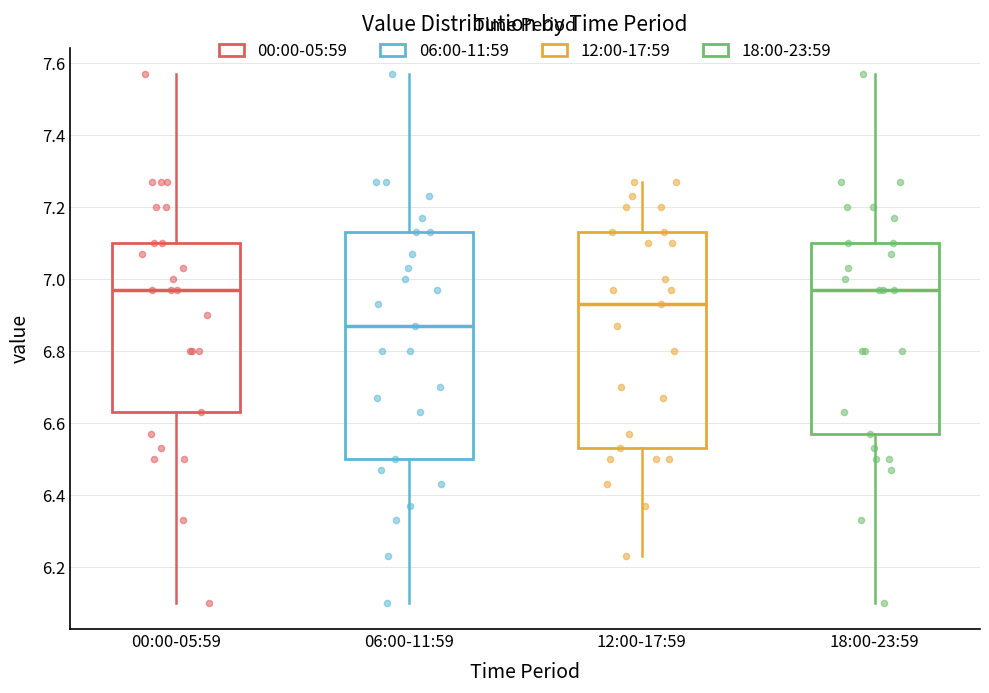

Reading left to right, read every box against the y-axis: the position of its median line, the range the box covers, and the ends of its whiskers. The values are not printed on the chart, so give them approximately, as read against the axis.

00:00-05:59: median 6.98, box 6.64 to 7.10, whiskers 6.10 to 7.58
06:00-11:59: median 6.88, box 6.50 to 7.14, whiskers 6.10 to 7.58
12:00-17:59: median 6.94, box 6.54 to 7.14, whiskers 6.24 to 7.28
18:00-23:59: median 6.98, box 6.58 to 7.10, whiskers 6.10 to 7.58